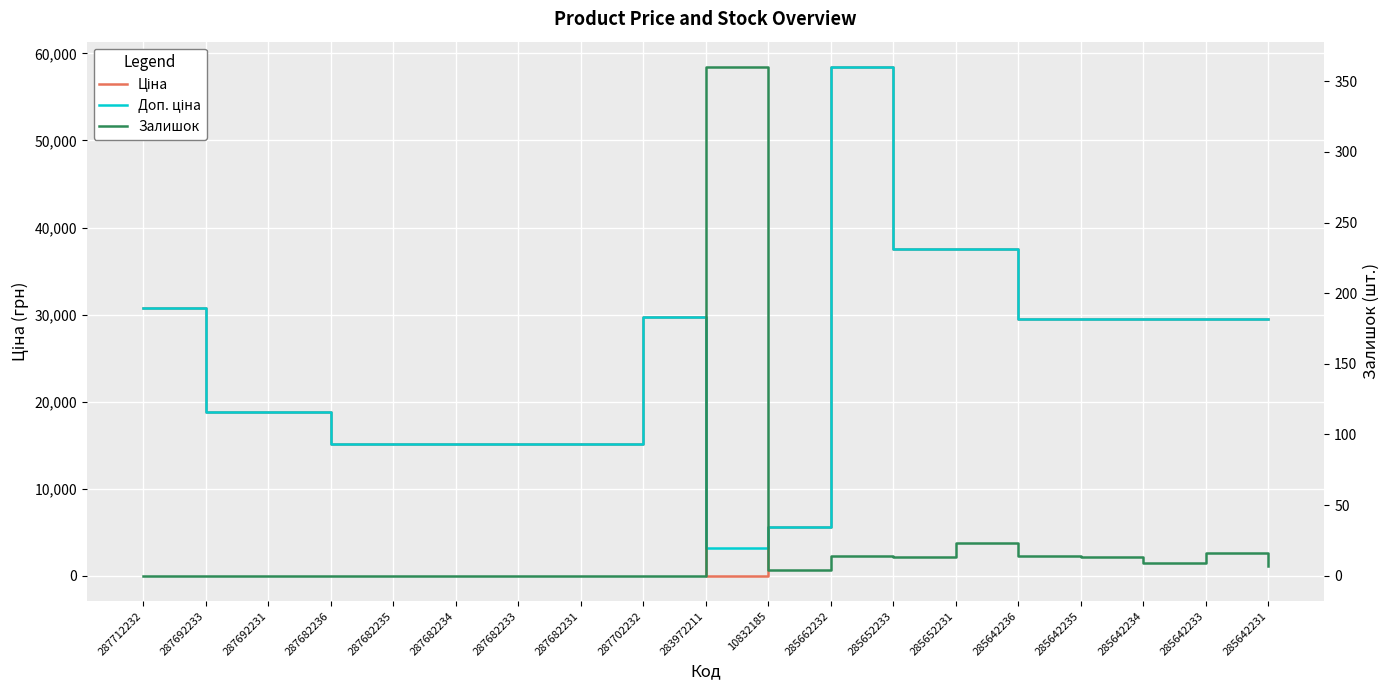

What is the label of the 3rd point from the left?

287692231